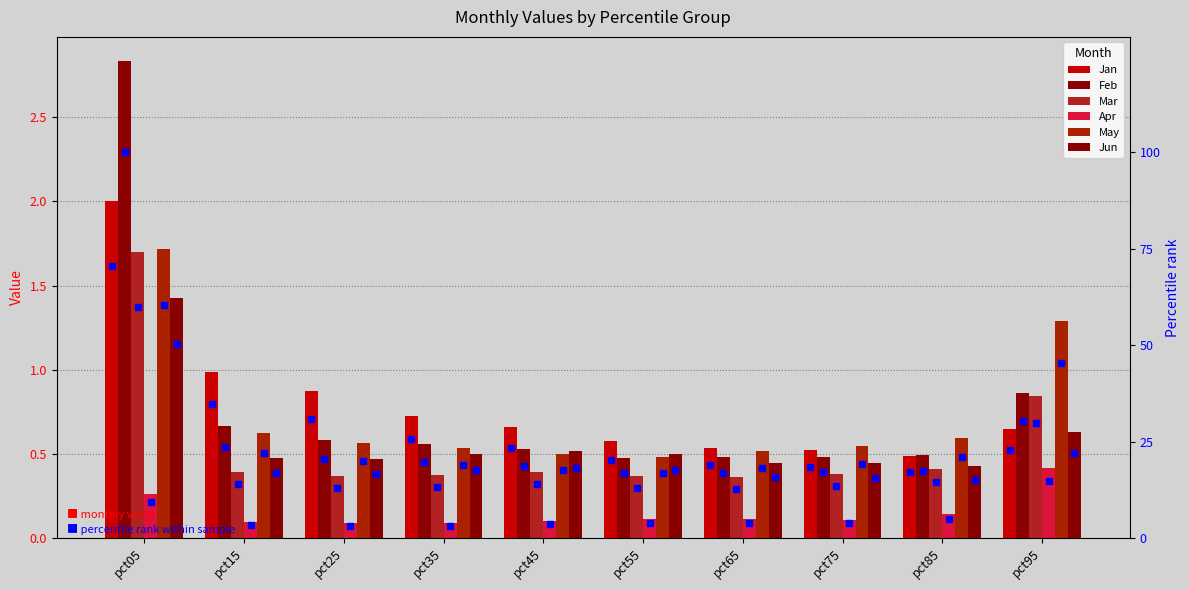

Is the value of Jun at pct65 greater than the value of Mar at pct75?

Yes